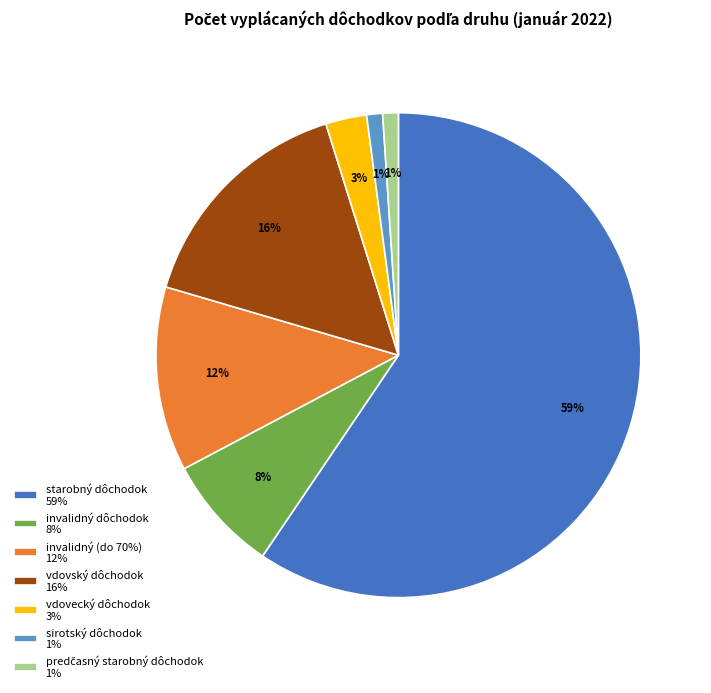

Do vdovecký dôchodok 3% and starobný dôchodok 59% together represent more than half of the pie?

Yes